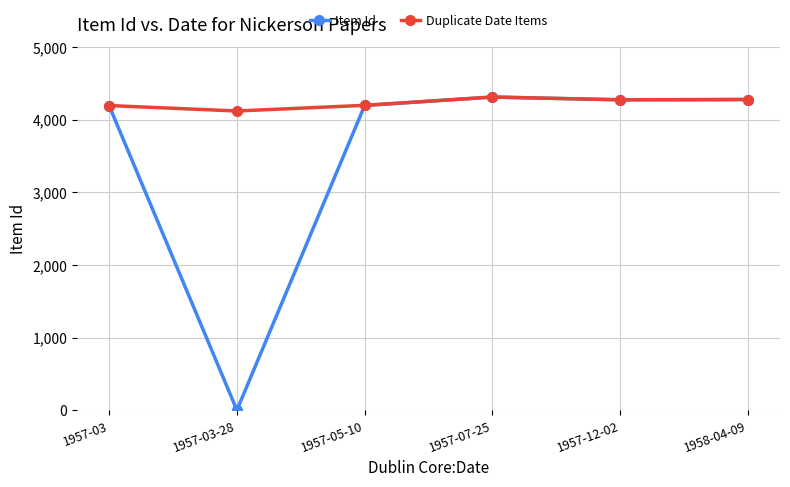

At which label is Duplicate Date Items closest to 4215?

1957-05-10